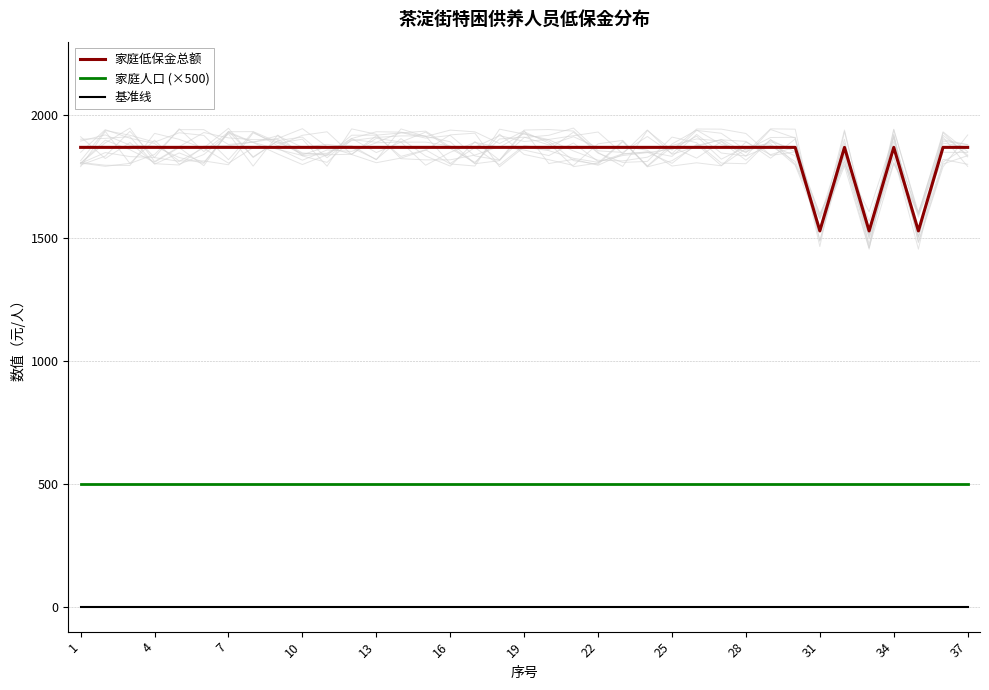

Reading left to right, what are all the values shown in this chart?

家庭低保金总额: 1870	1870	1870	1870	1870	1870	1870	1870	1870	1870	1870	1870	1870	1870	1870	1870	1870	1870	1870	1870	1870	1870	1870	1870	1870	1870	1870	1870	1870	1870	1530	1870	1530	1870	1530	1870	1870
家庭人口 (×500): 500	500	500	500	500	500	500	500	500	500	500	500	500	500	500	500	500	500	500	500	500	500	500	500	500	500	500	500	500	500	500	500	500	500	500	500	500
基准线: 0	0	0	0	0	0	0	0	0	0	0	0	0	0	0	0	0	0	0	0	0	0	0	0	0	0	0	0	0	0	0	0	0	0	0	0	0